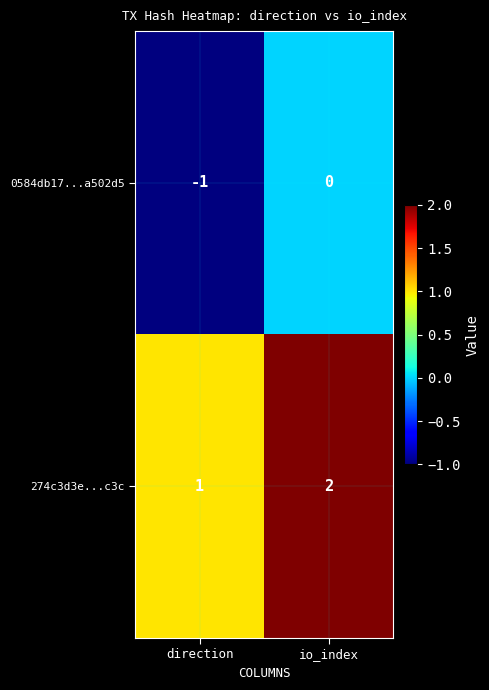

Reading right to left, what are all the values shown in this chart?

0584db17...a502d5: 0	-1
274c3d3e...c3c: 2	1